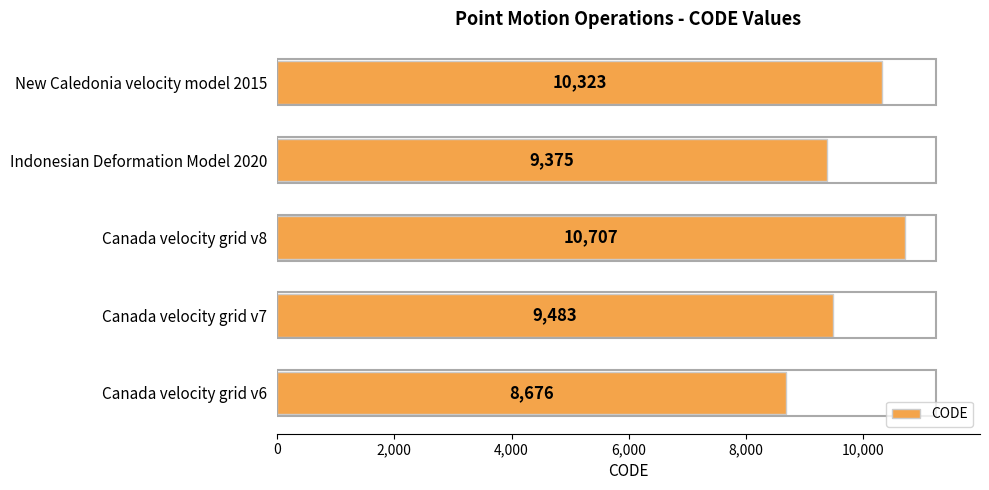

What is the ratio of the value at Canada velocity grid v7 to the value at Indonesian Deformation Model 2020?

1.0